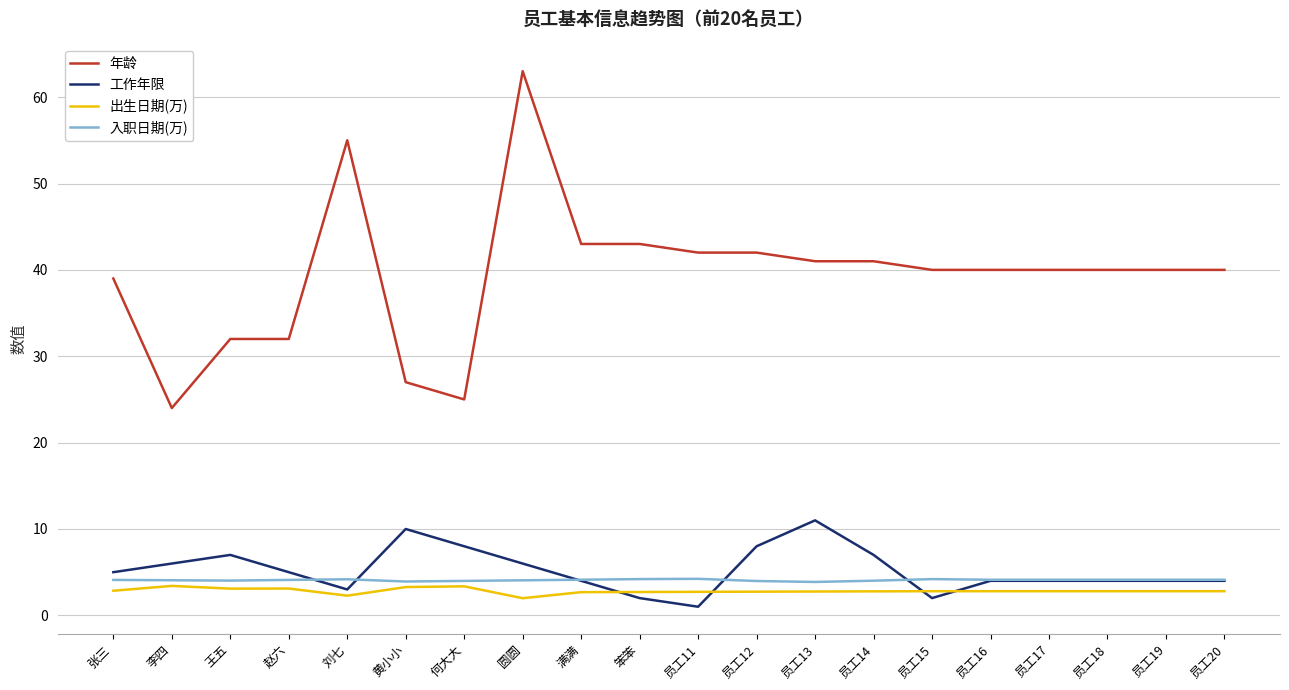

What is the difference between the highest and lowest values at 员工15?

38.0